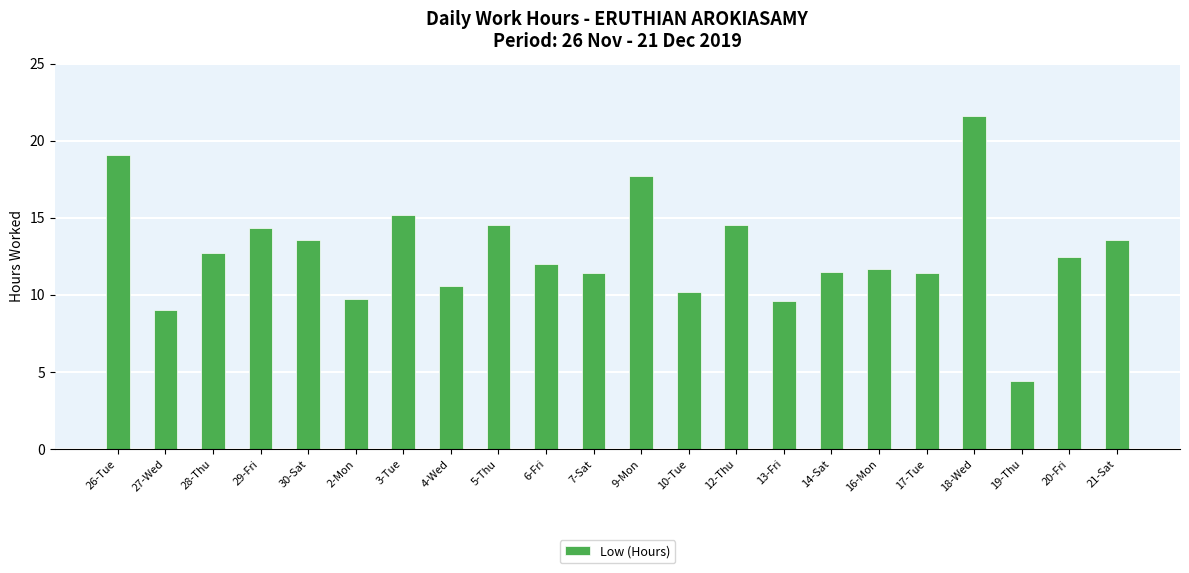

The value at 4-Wed is 4.0. True or false?

False